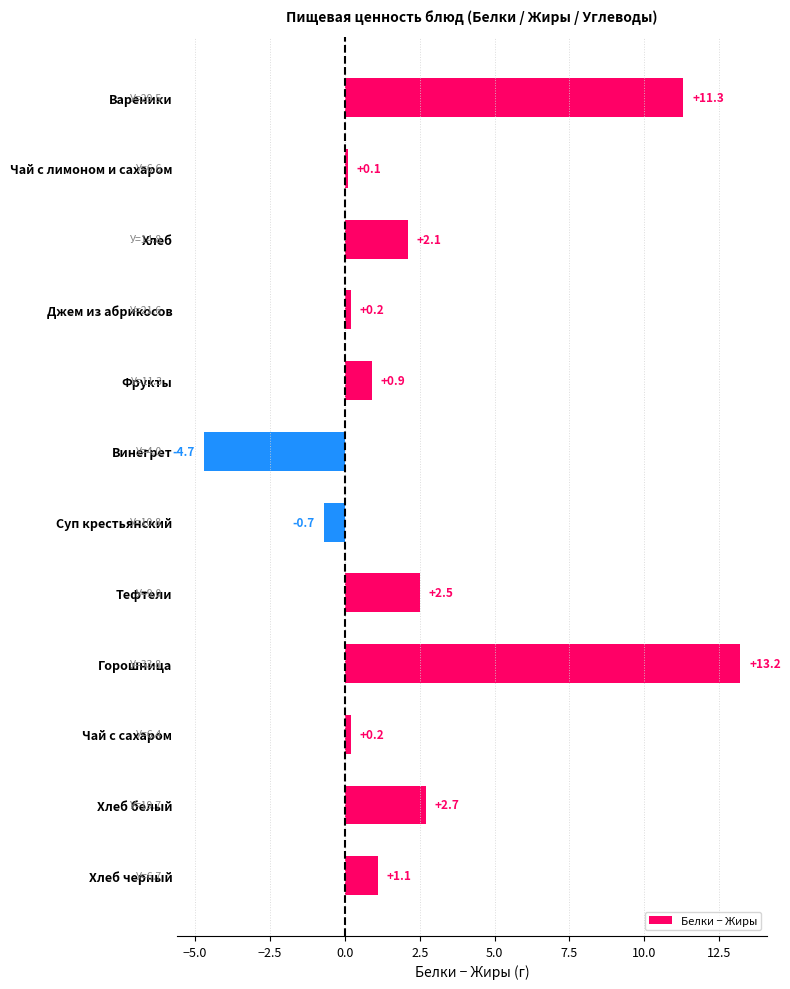

Does the chart contain any negative values?

Yes